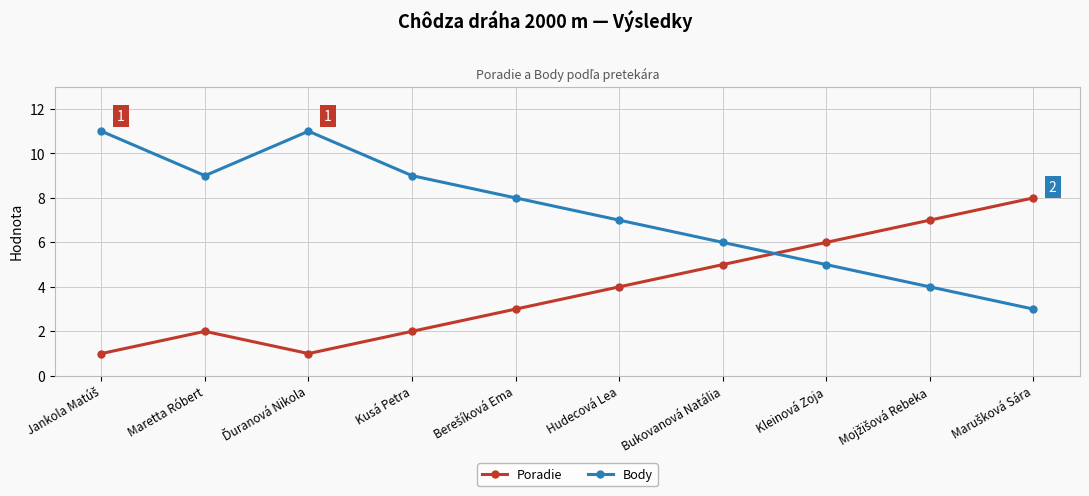

Where is Poradie nearest to the value 4?

Hudecová Lea